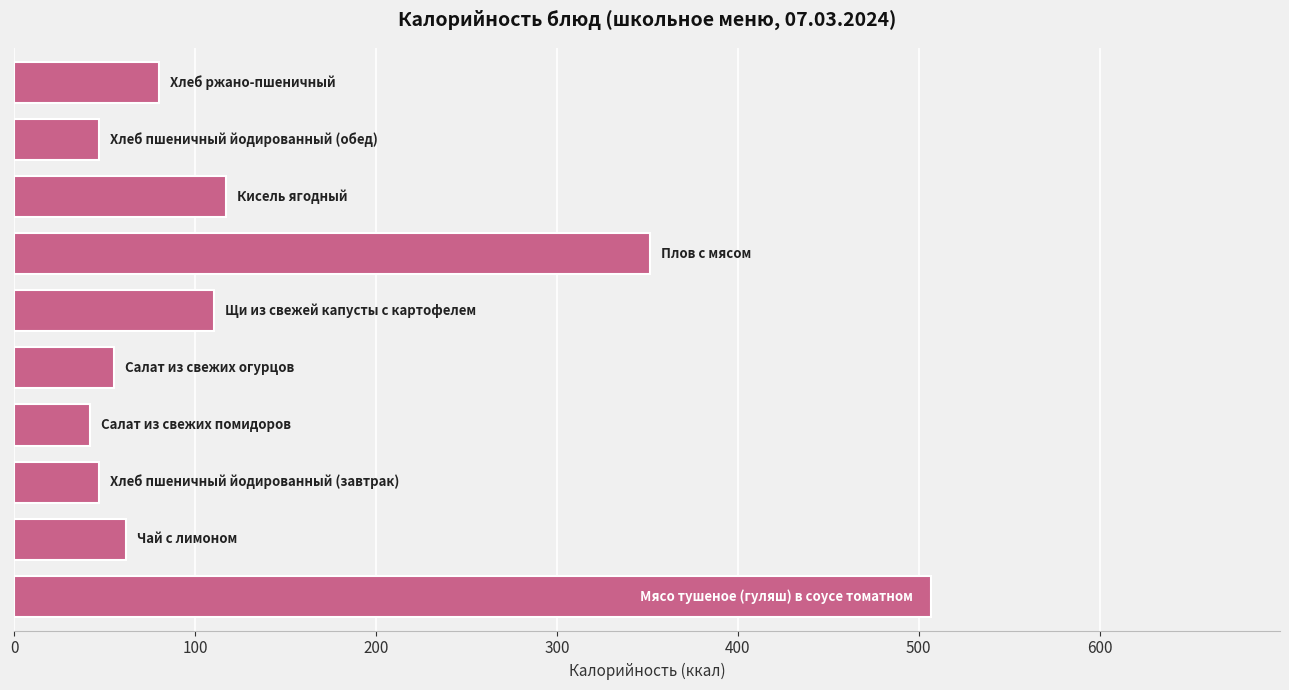

What is the sum of all values?

1419.2